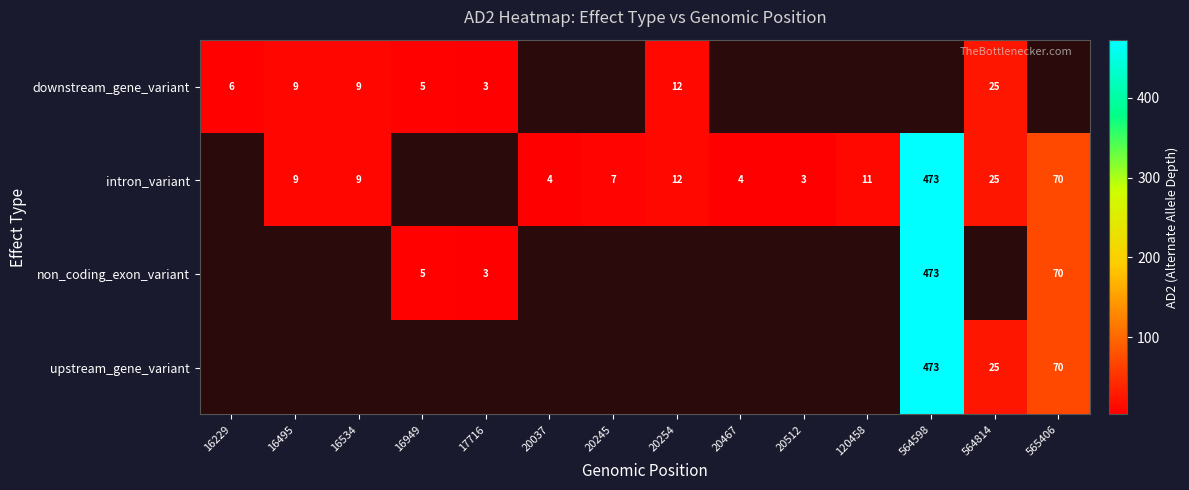

The downstream_gene_variant series shows 8 at 16949. True or false?

False